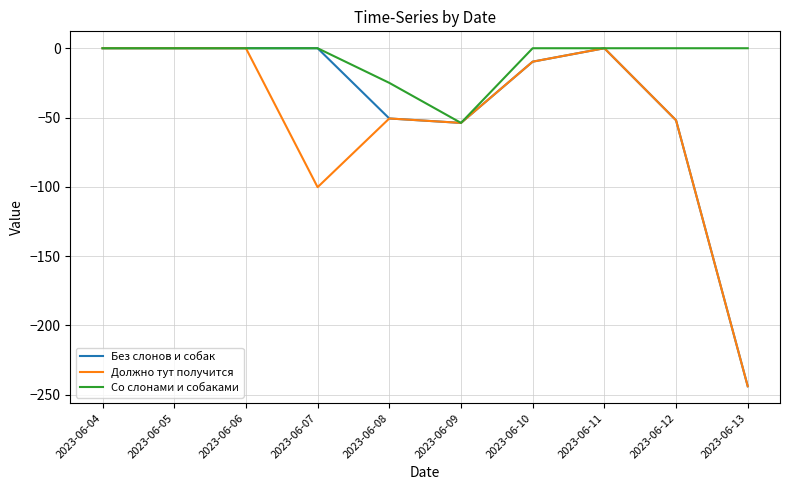

List the series in order of their overall mean, lowest first.

Должно тут получится, Без слонов и собак, Со слонами и собаками